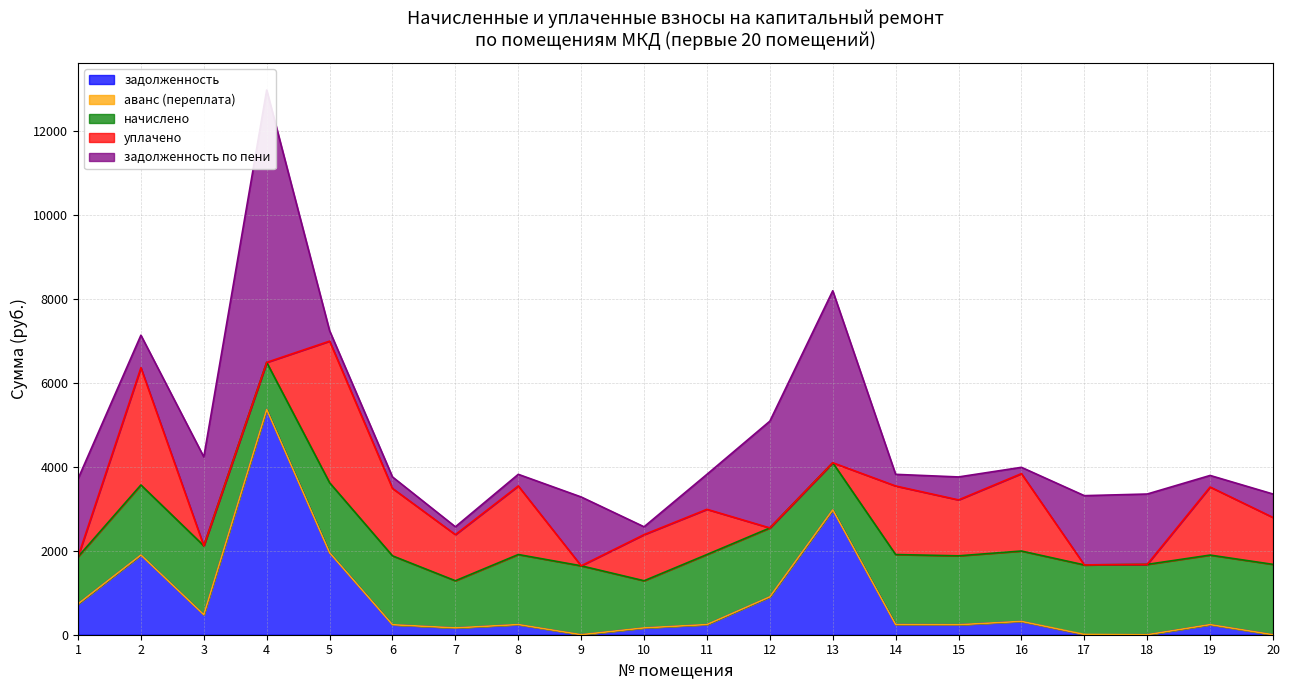

Between 5 and 20, which series saw the biggest shift?

уплачено